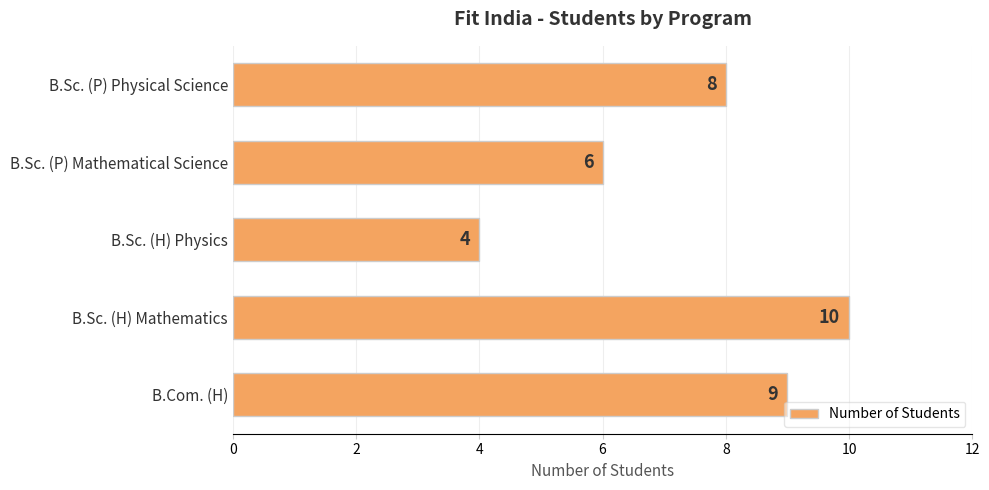

How many data points are less than 8?

2